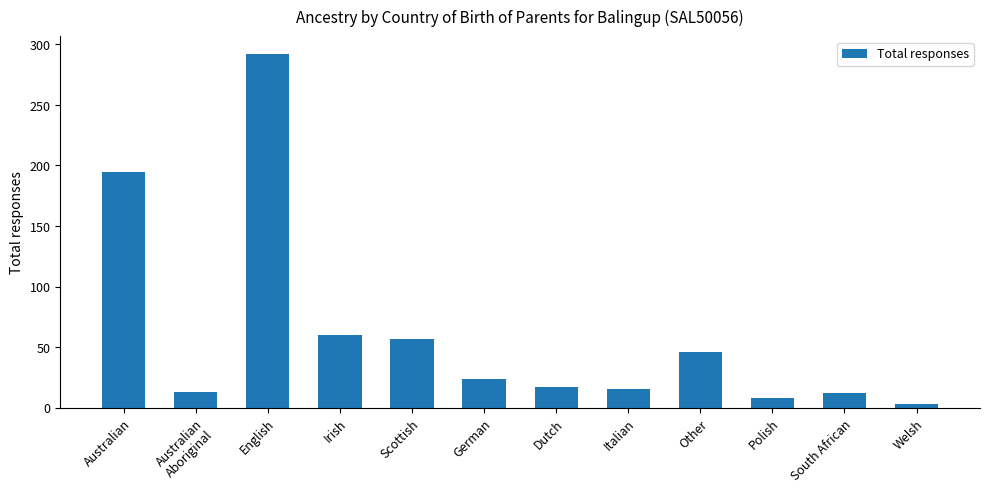

What position from the right is Irish?

9